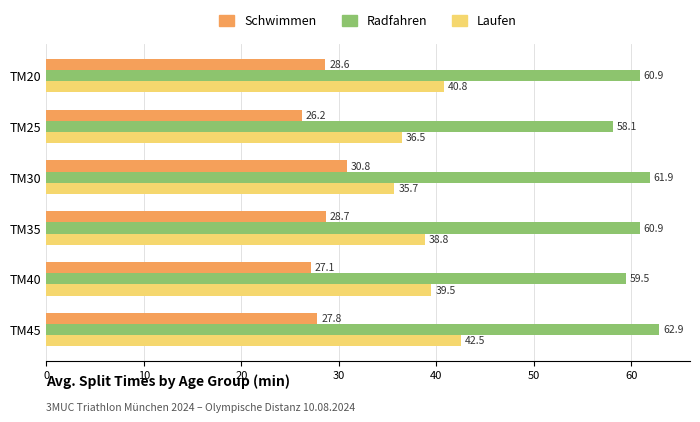

Which series changed the most between TM25 and TM30?

Schwimmen